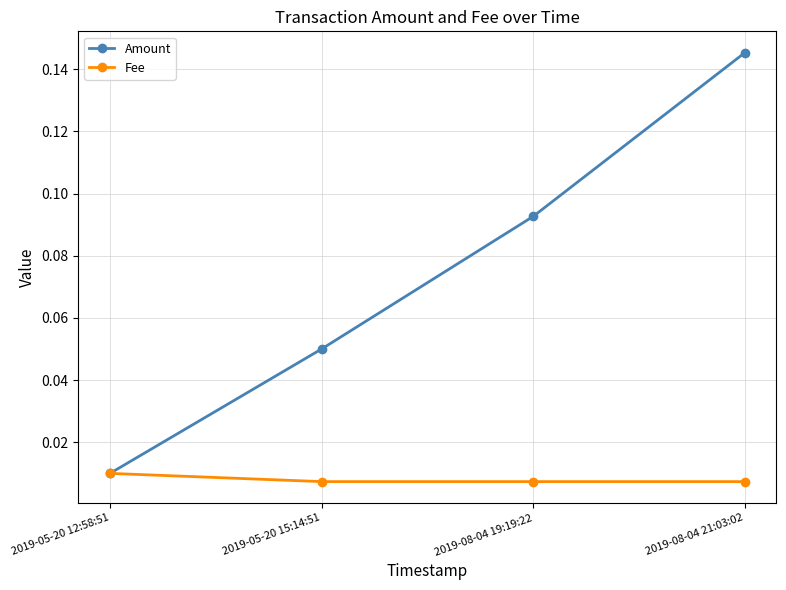

Is it true that Amount equals 0.2 at 2019-08-04 21:03:02?

False